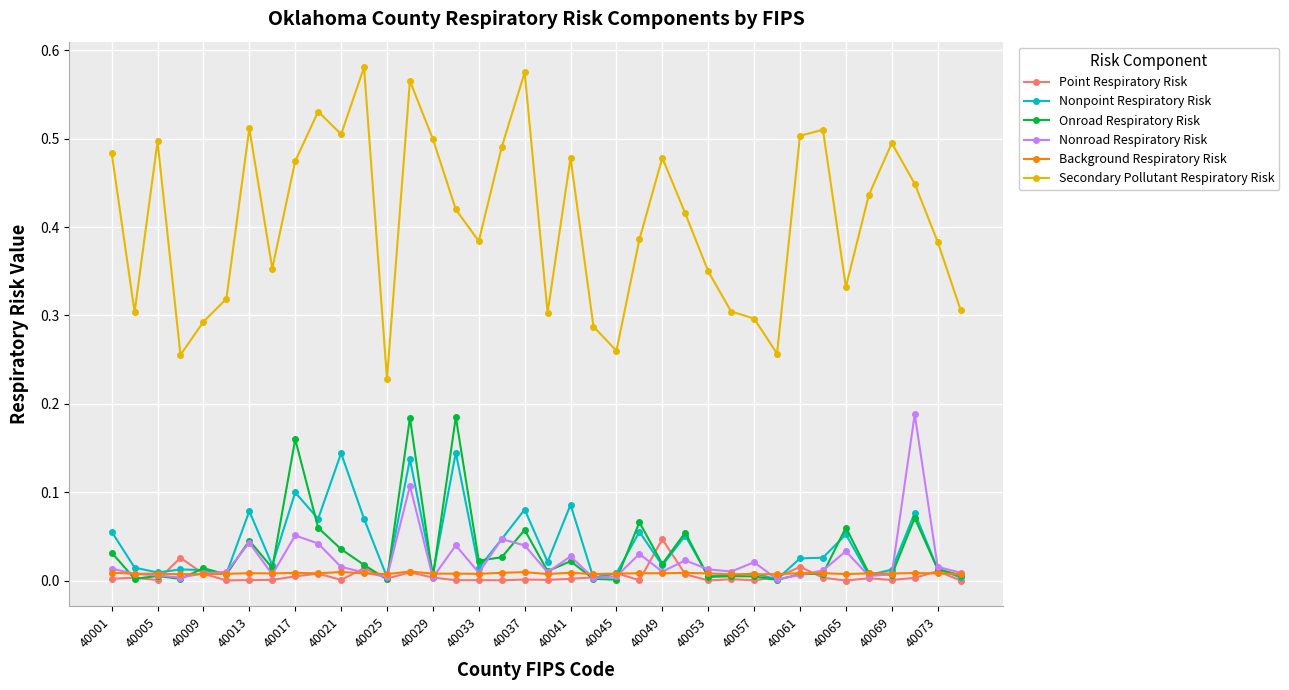

Which series has the largest range (max minus min)?

Secondary Pollutant Respiratory Risk